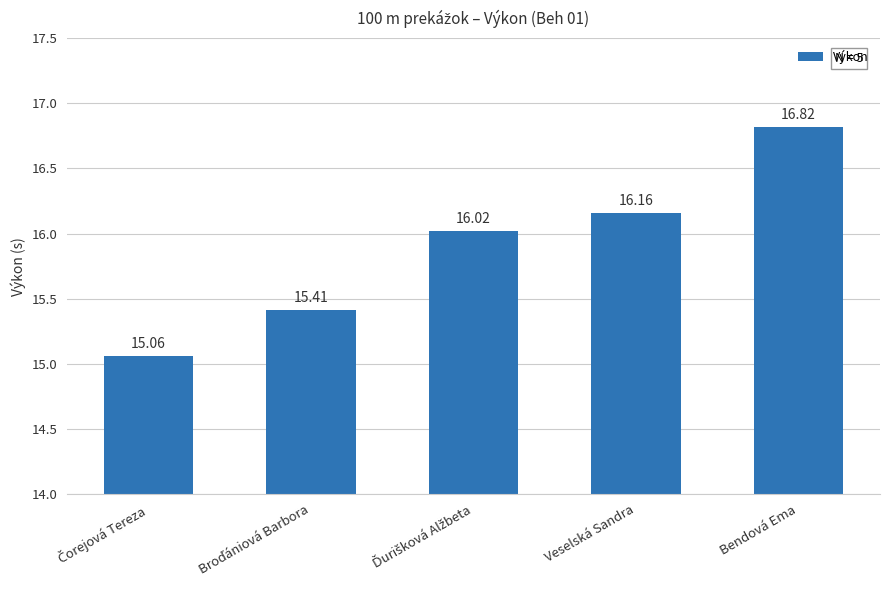

What is the label of the 5th bar from the left?

Bendová Ema